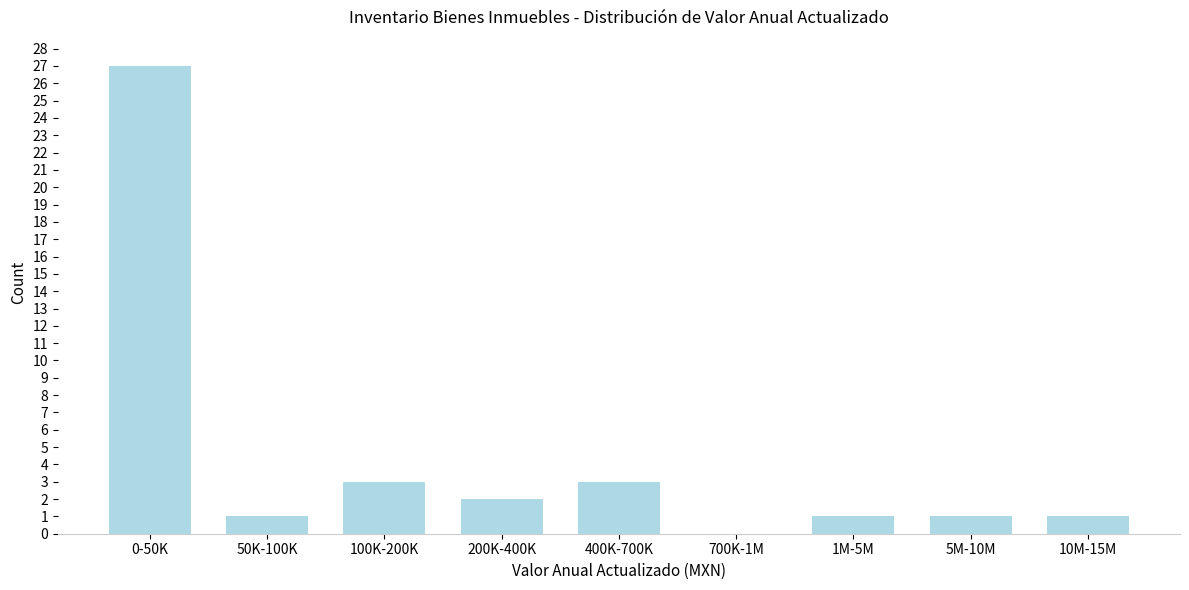

Reading left to right, transcribe all the data shown in this chart.

0-50K=27	50K-100K=1	100K-200K=3	200K-400K=2	400K-700K=3	700K-1M=0	1M-5M=1	5M-10M=1	10M-15M=1